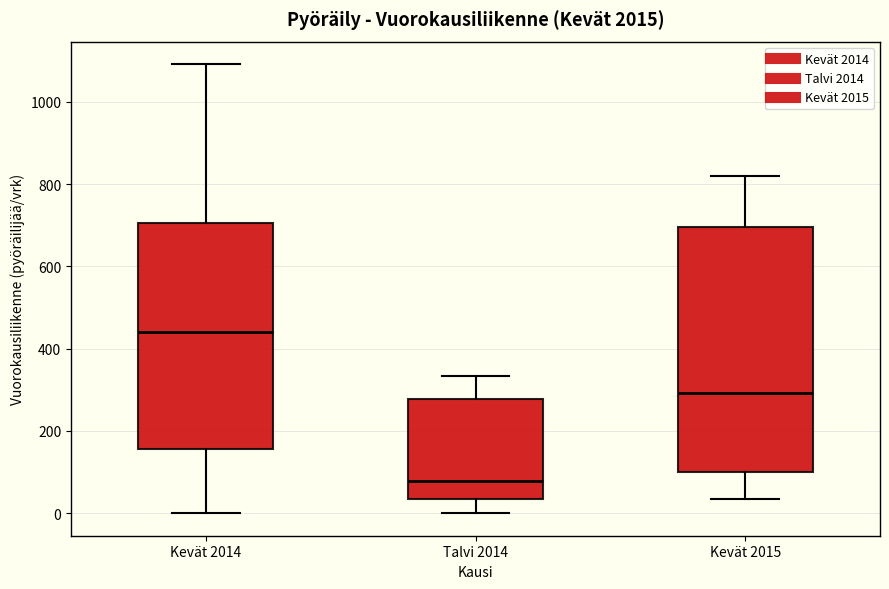

Which box's median line is the highest?

Kevät 2014